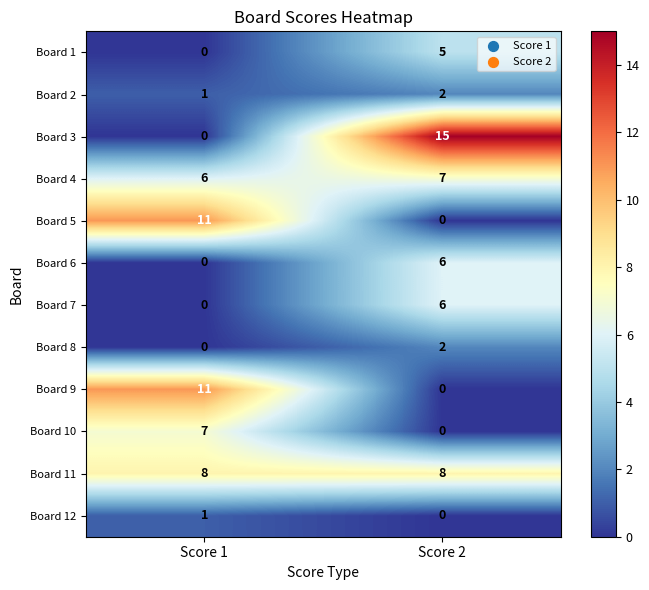

At which label is Board 12 closest to 0?

Score 2